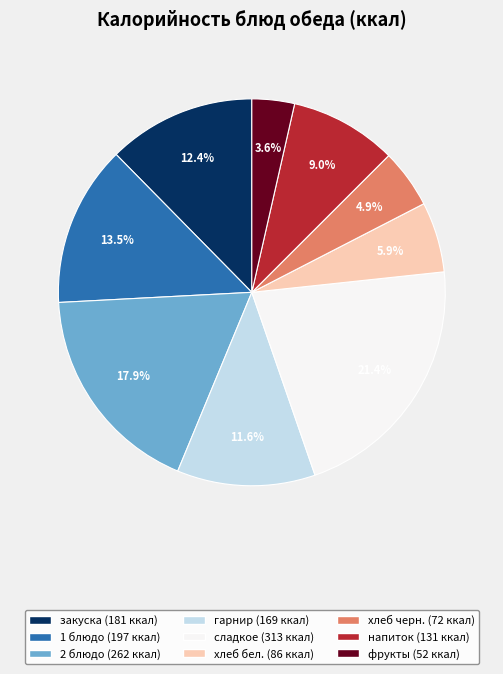

Does any single category account for the majority?

No